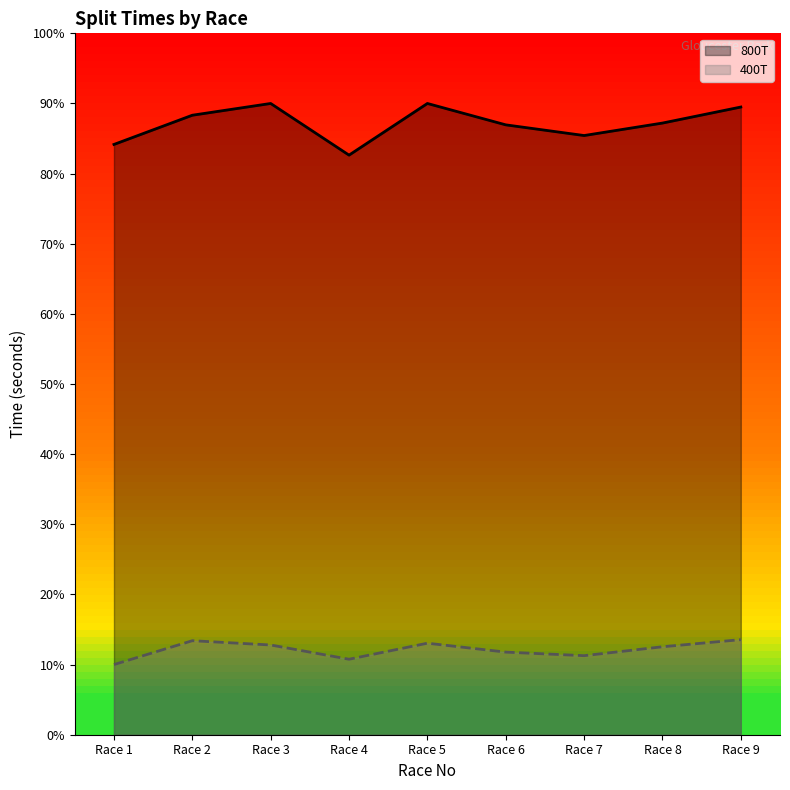

Rank the categories by 400T value from highest to lowest.

Race 9, Race 2, Race 5, Race 3, Race 8, Race 6, Race 7, Race 4, Race 1